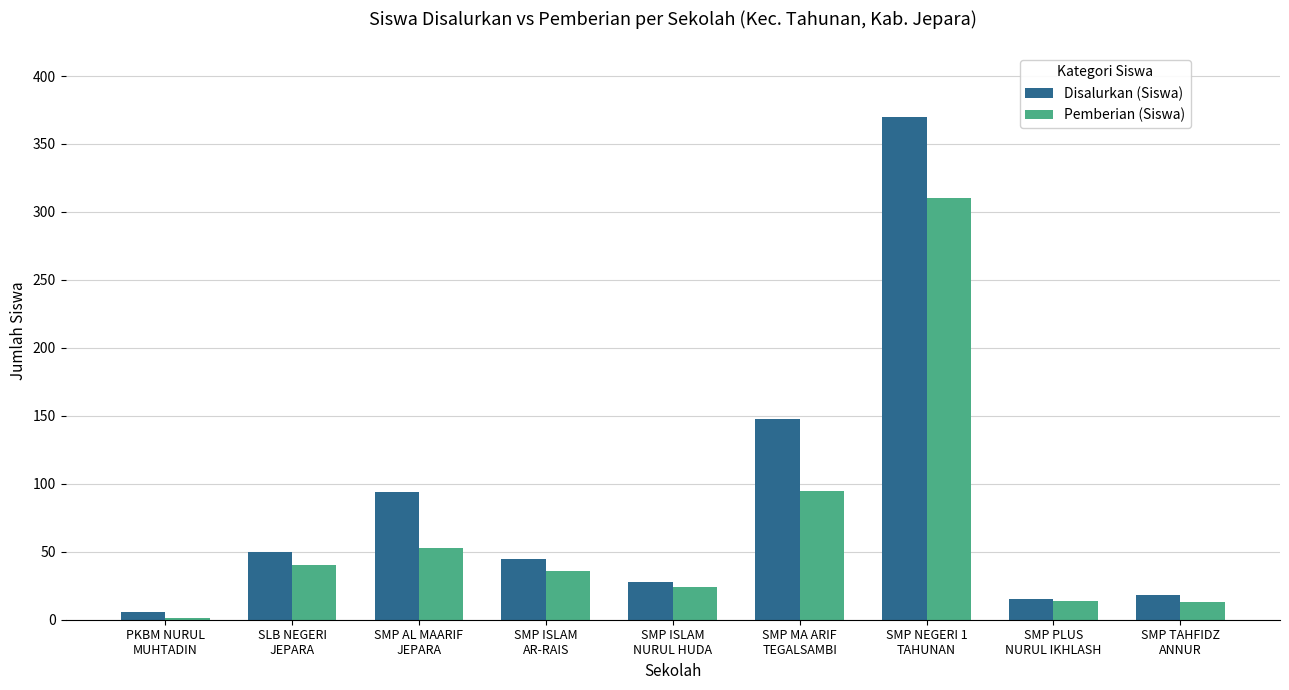

Is it true that Pemberian (Siswa) equals 24 at SMP ISLAM
NURUL HUDA?

True